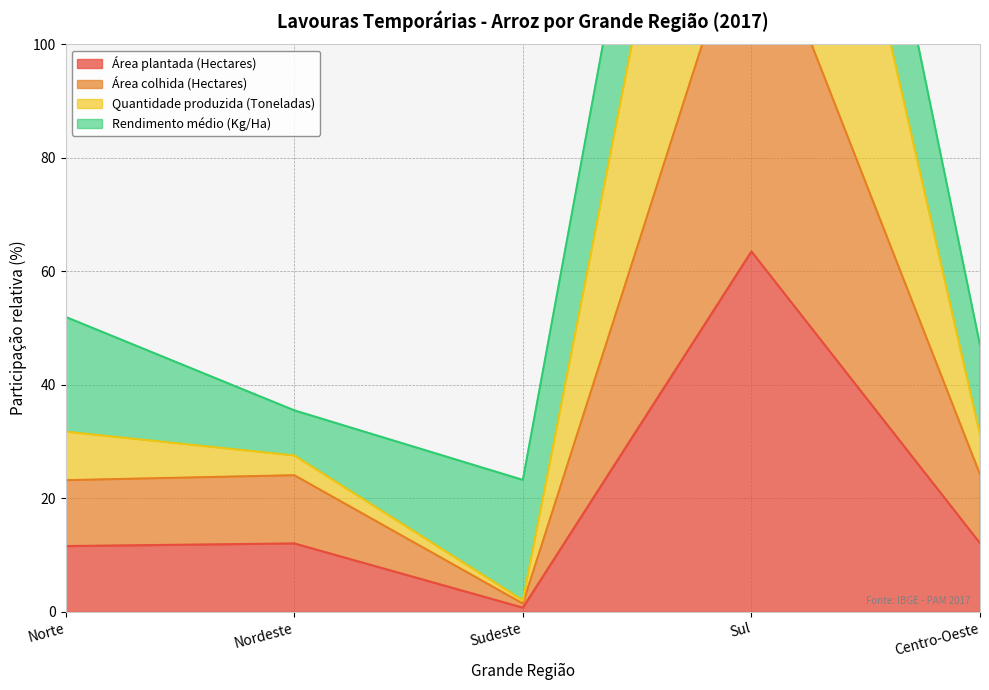

Which label corresponds to the smallest value in the chart?

Sudeste